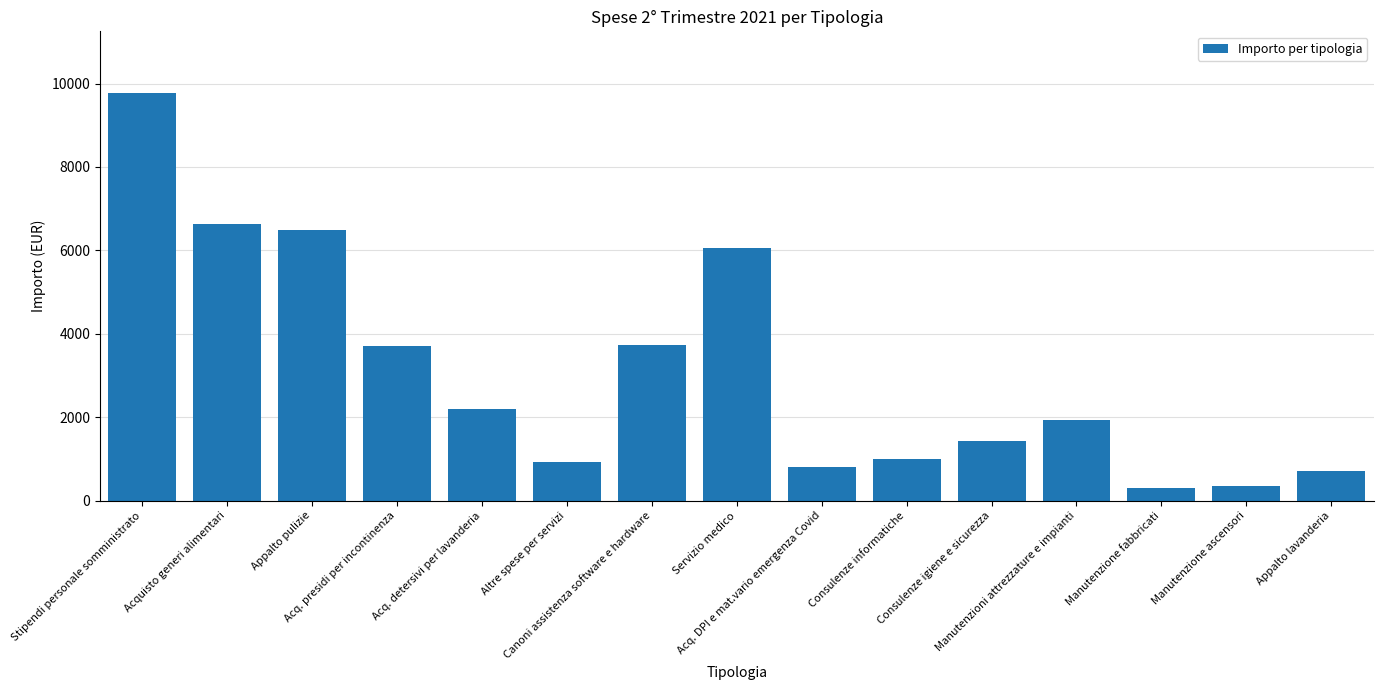

What is the difference between the values at Acq. presidi per incontinenza and Acquisto generi alimentari?

2932.1